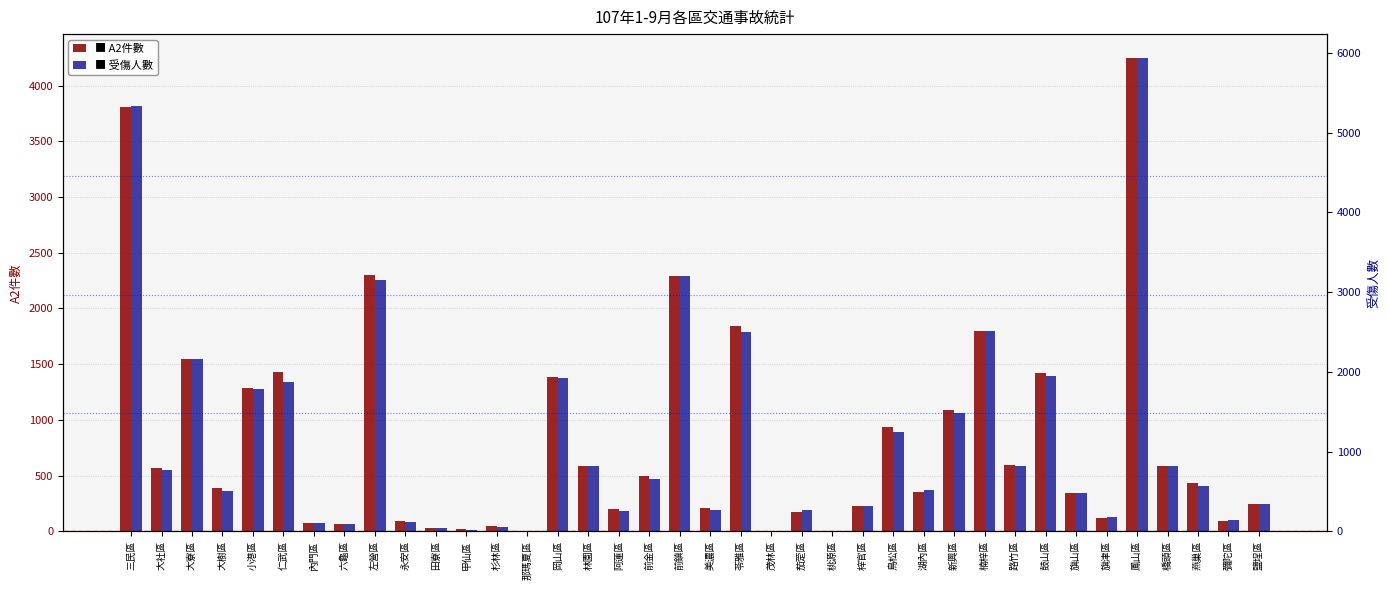

What is the spread (max minus min) of values at 阿蓮區?

60